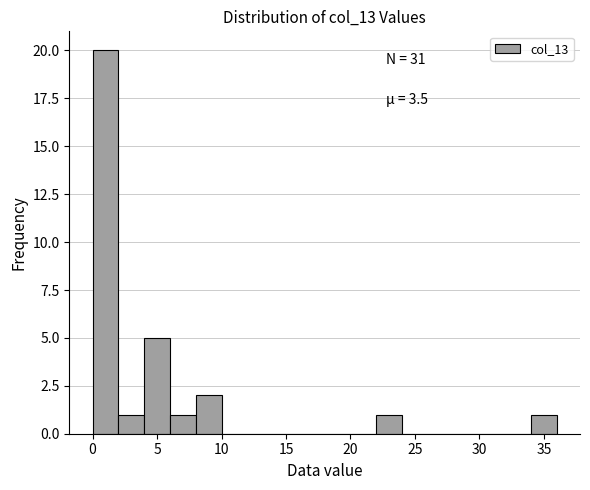

Over which range of the x-axis is the bar tallest?

0 to 2